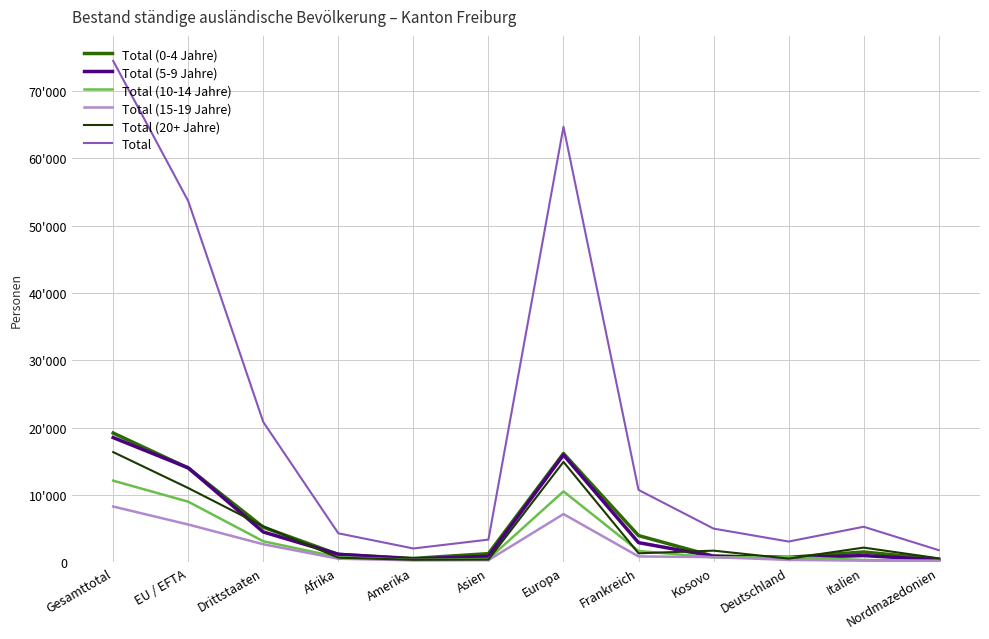

What are all the series names shown in the legend?

Total (0-4 Jahre), Total (5-9 Jahre), Total (10-14 Jahre), Total (15-19 Jahre), Total (20+ Jahre), Total